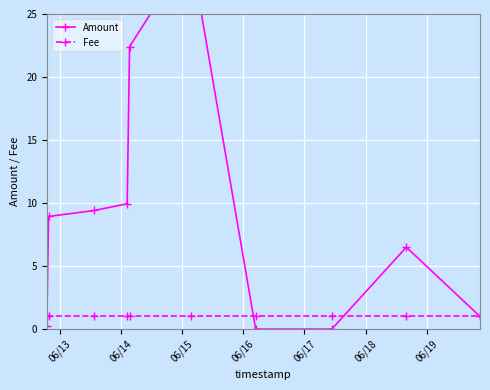

Between 06/14 and 06/15, which series saw the biggest shift?

Amount